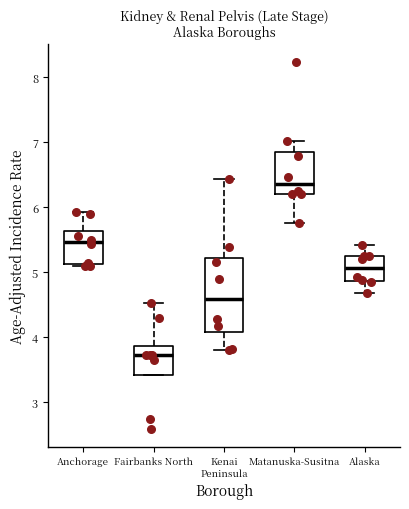

Which box's median line is the lowest?

Fairbanks North